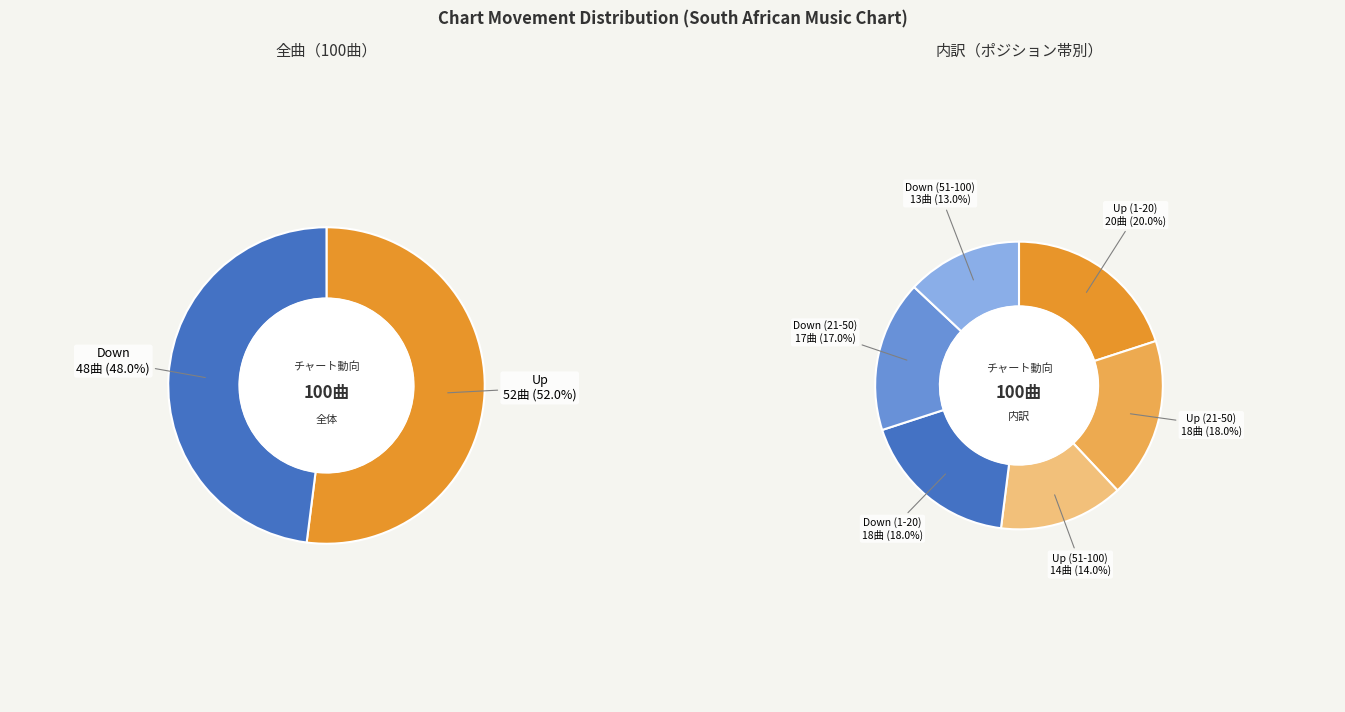

What is the change in value from up to down?

-4